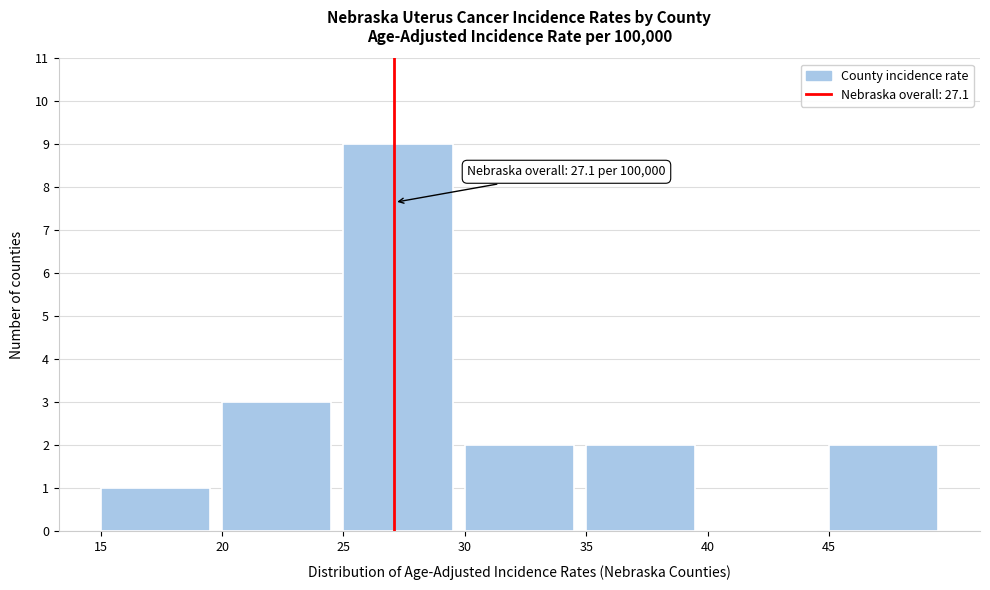

Over which range of the x-axis is the bar tallest?

25 to 30